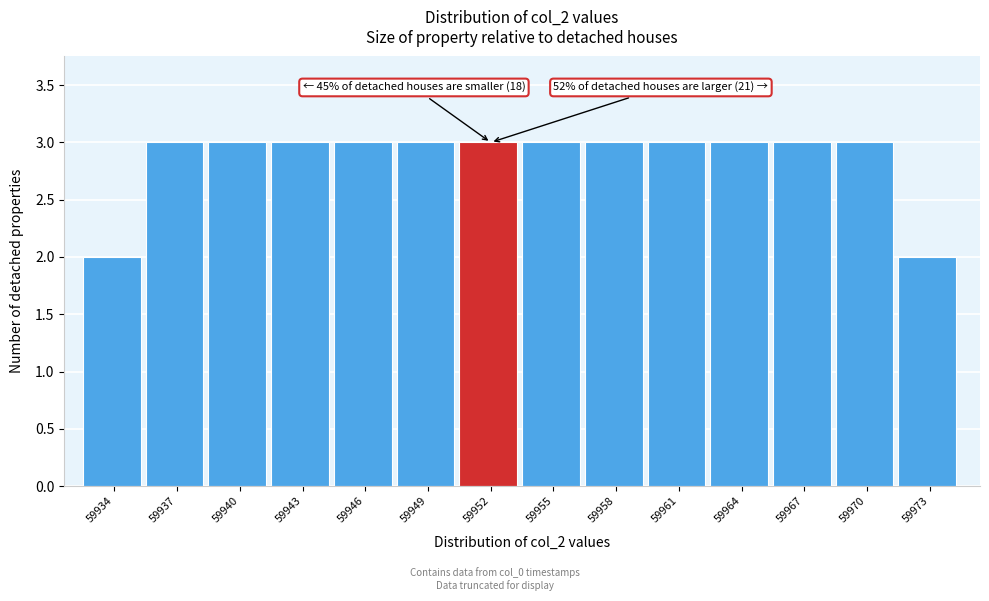

Reading right to left, what are all the values shown in this chart?

2	3	3	3	3	3	3	3	3	3	3	3	3	2